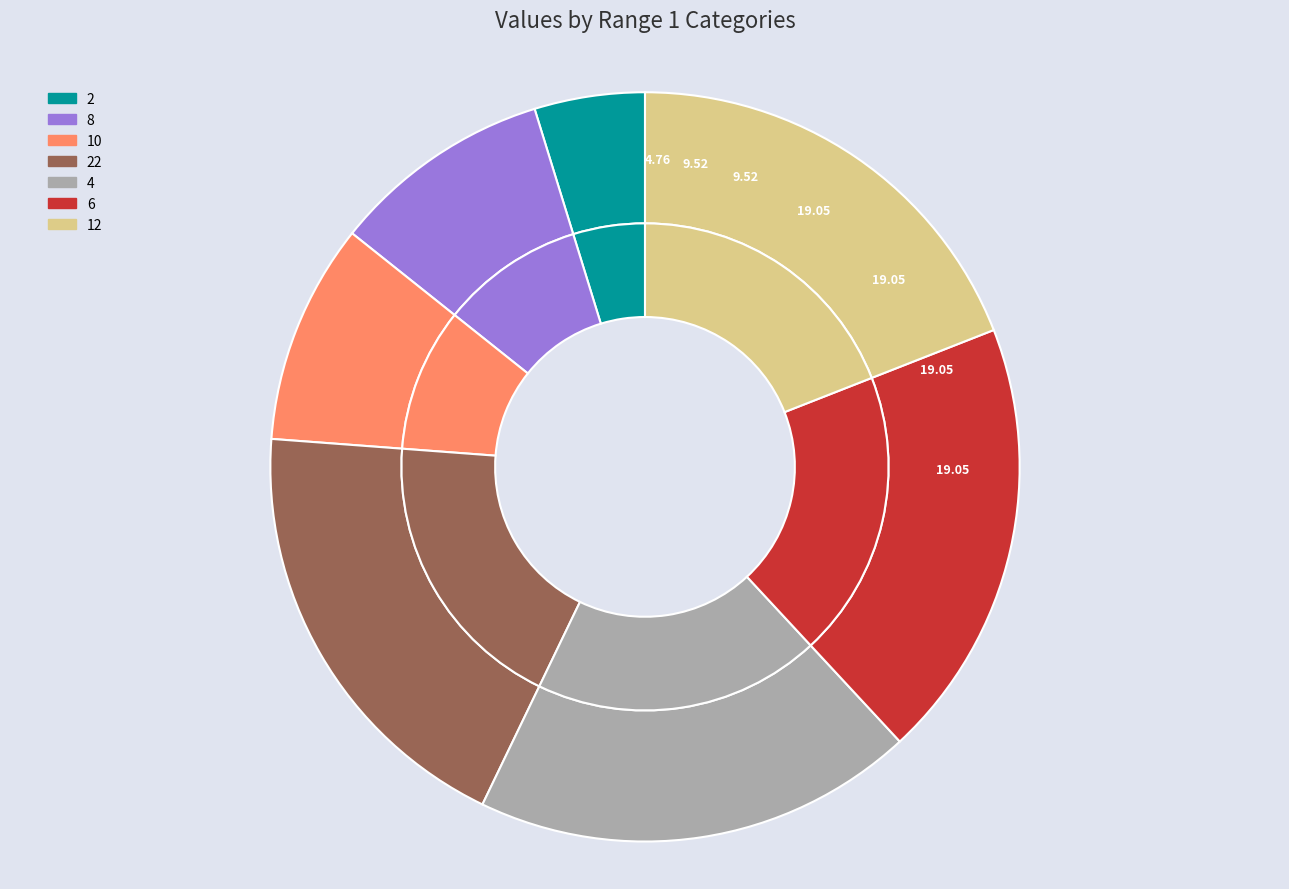

Does 22 represent more than half of the total?

No